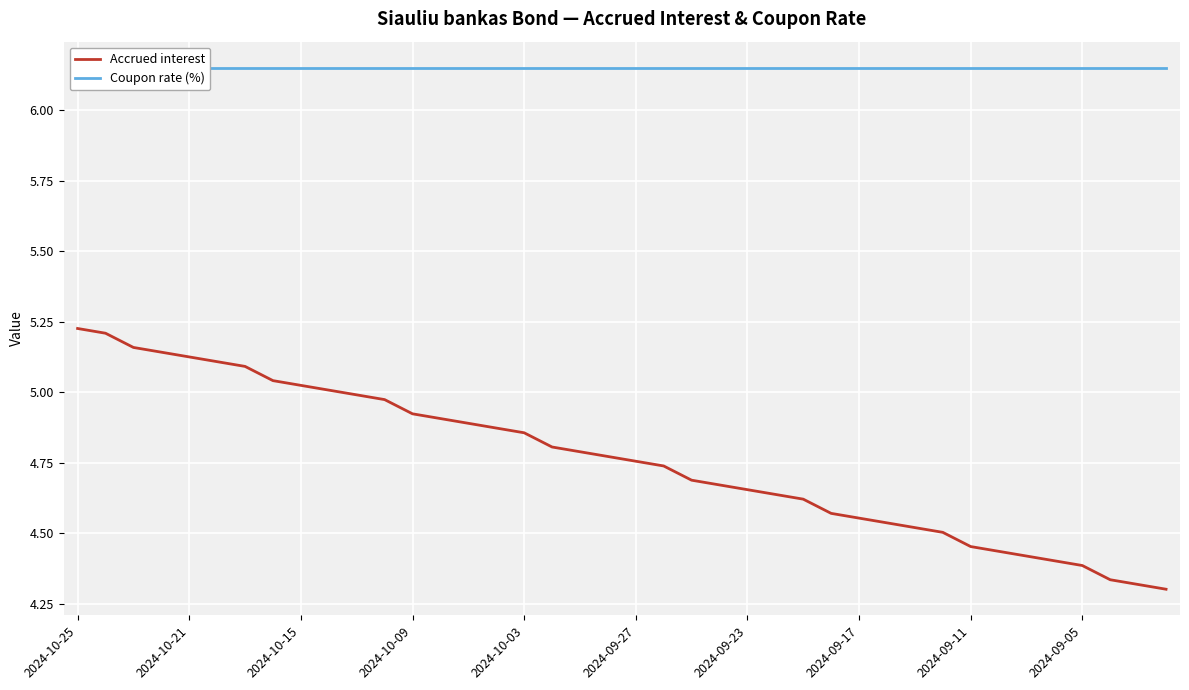

True or false: Coupon rate (%) and Accrued interest cross at least once.

False